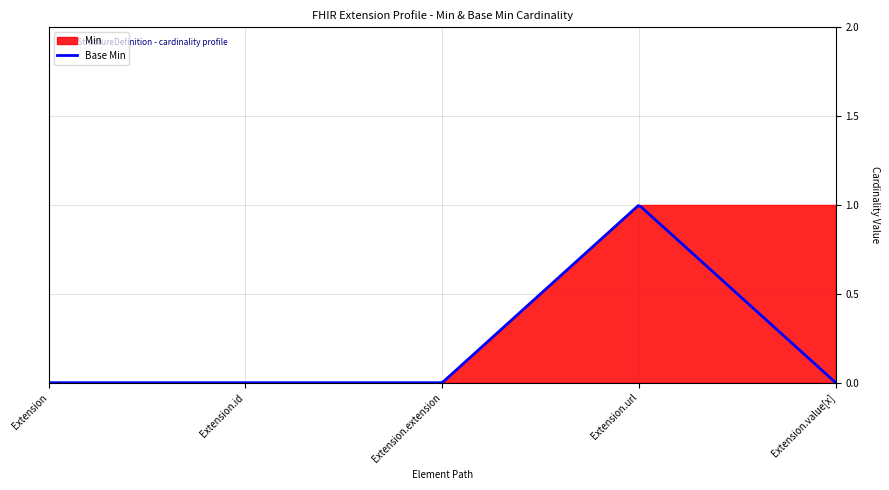

List the series in order of their peak value, lowest first.

Min, Base Min